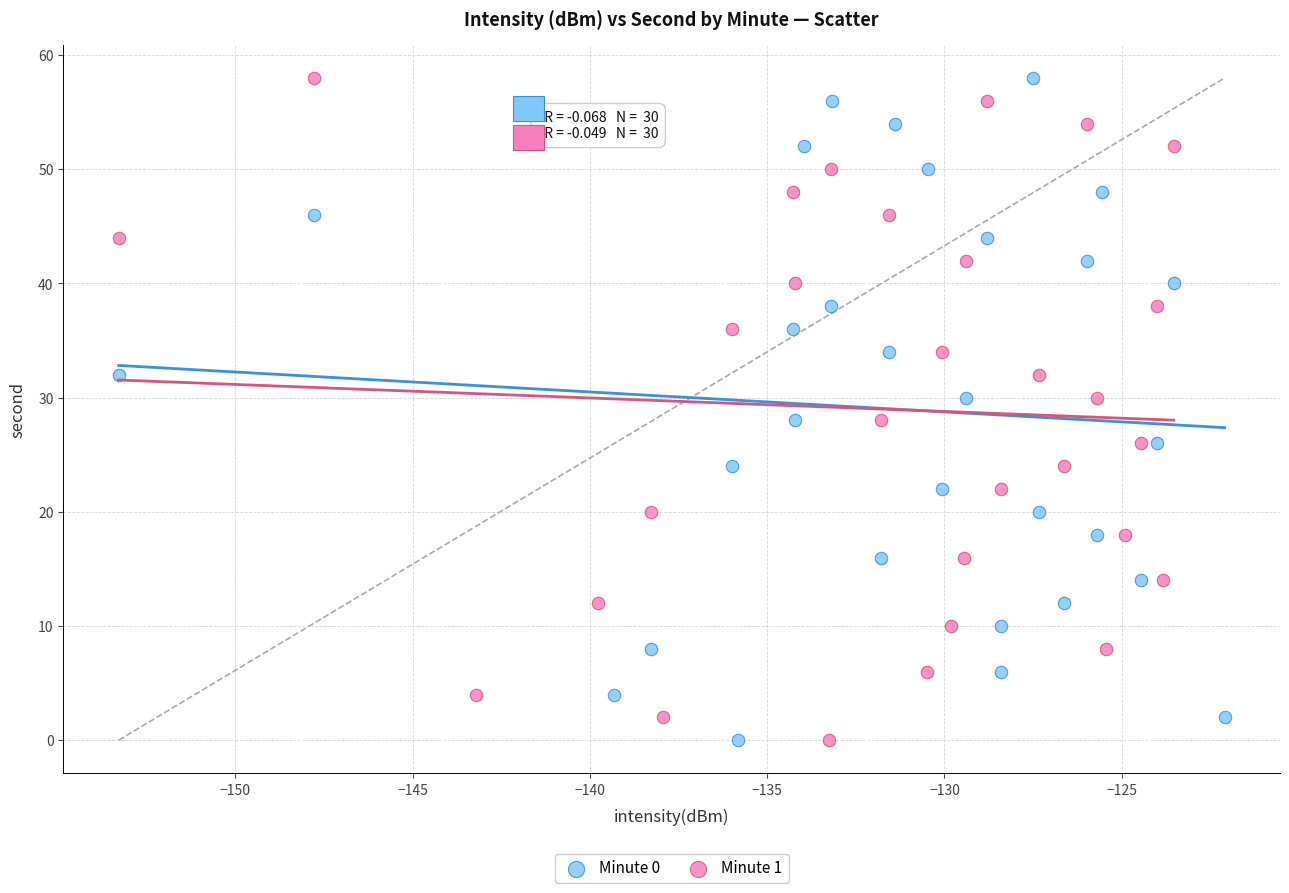

What are all the series names shown in the legend?

Minute 0, Minute 1